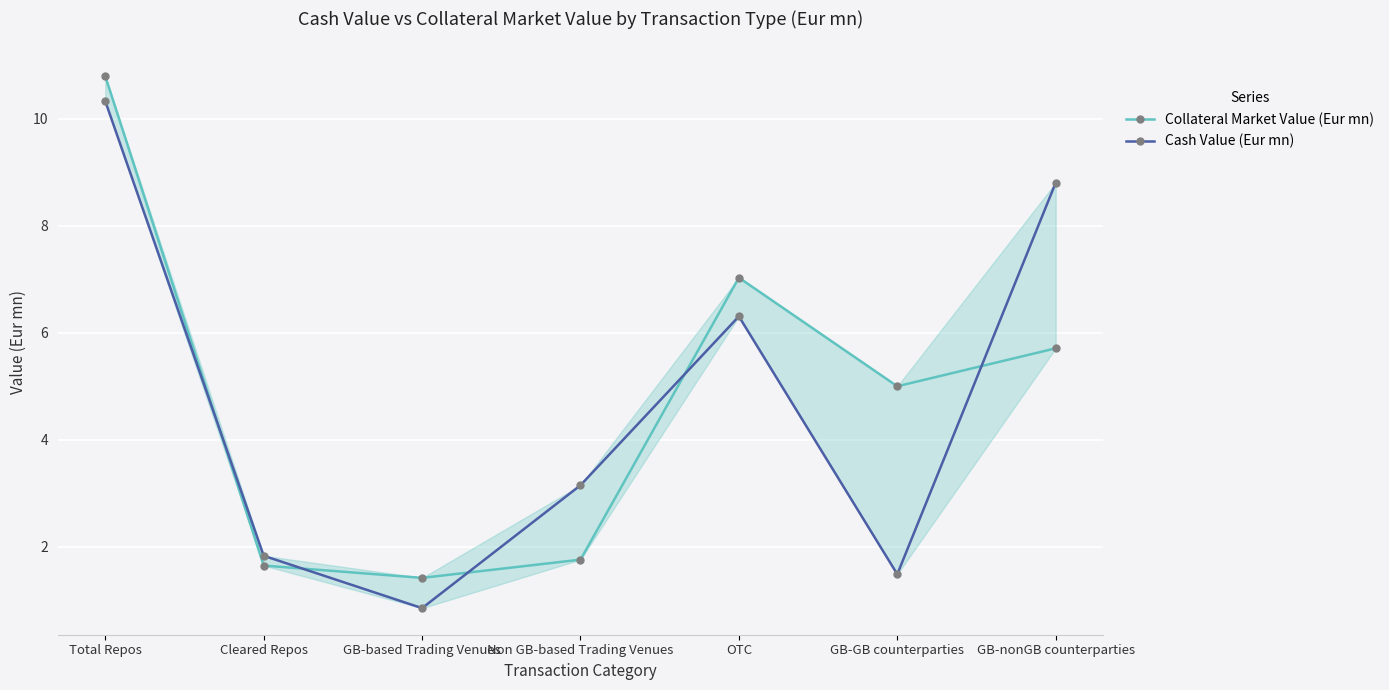

Which series has the largest total across all categories?

Collateral Market Value (Eur mn)